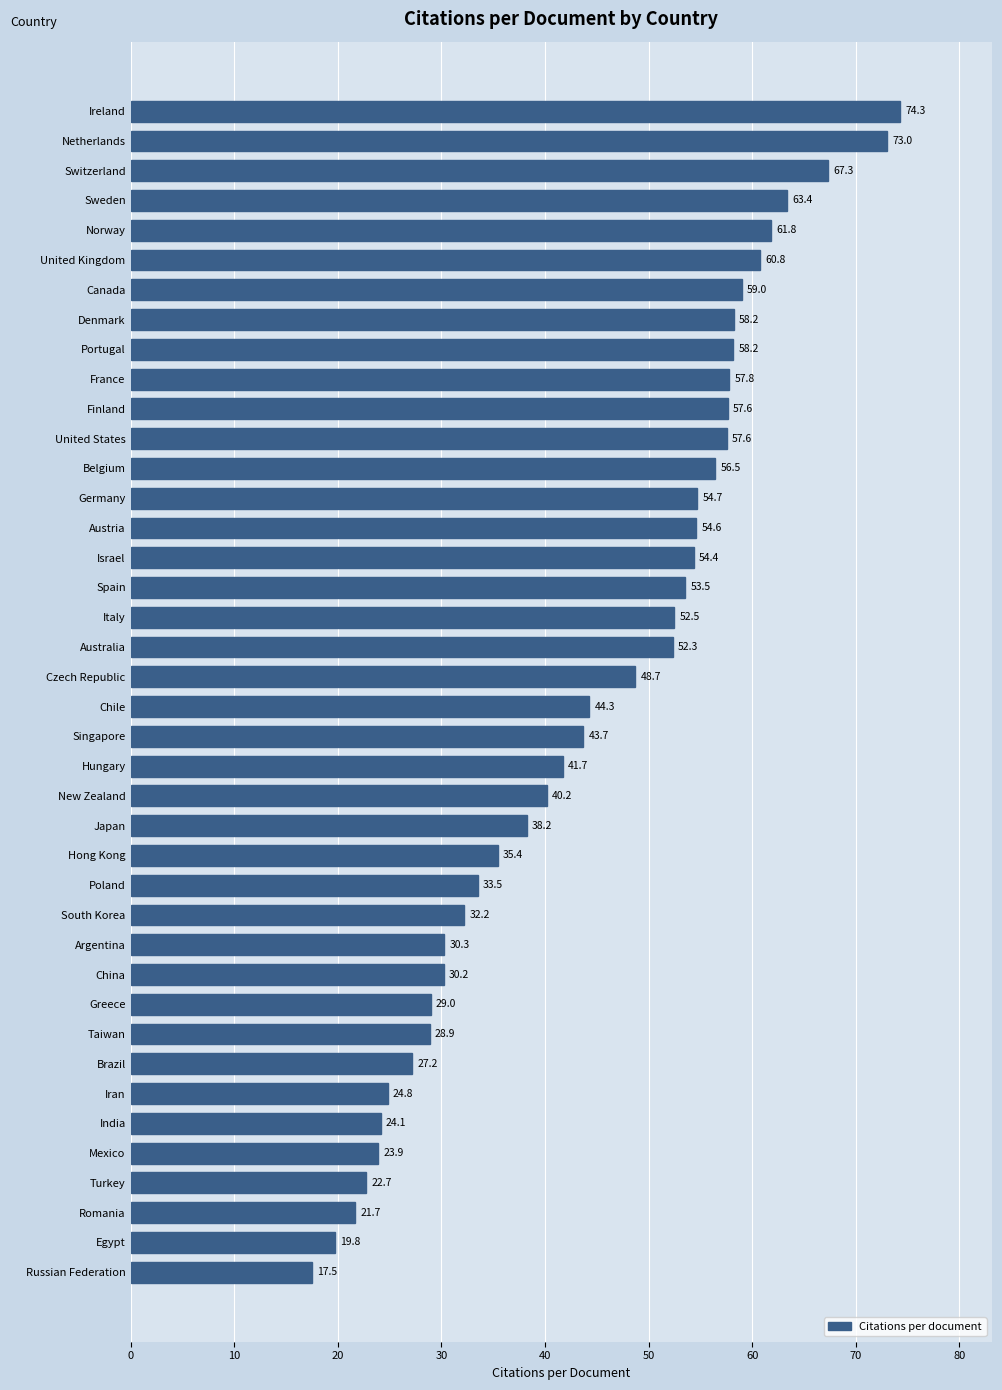

At which category does the chart reach its peak across all series?

Ireland